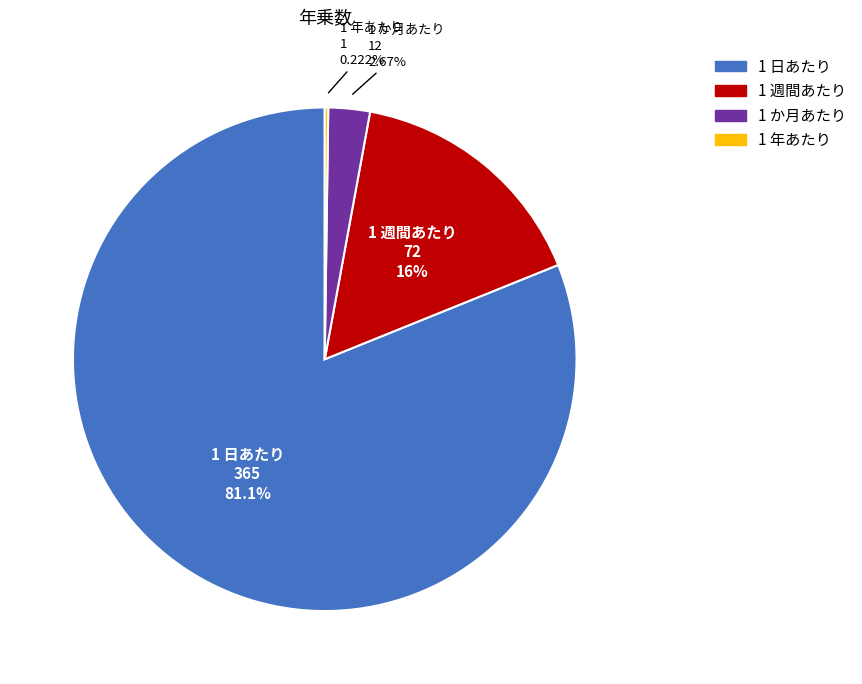

Which slice represents more than half of the pie?

1 日あたり